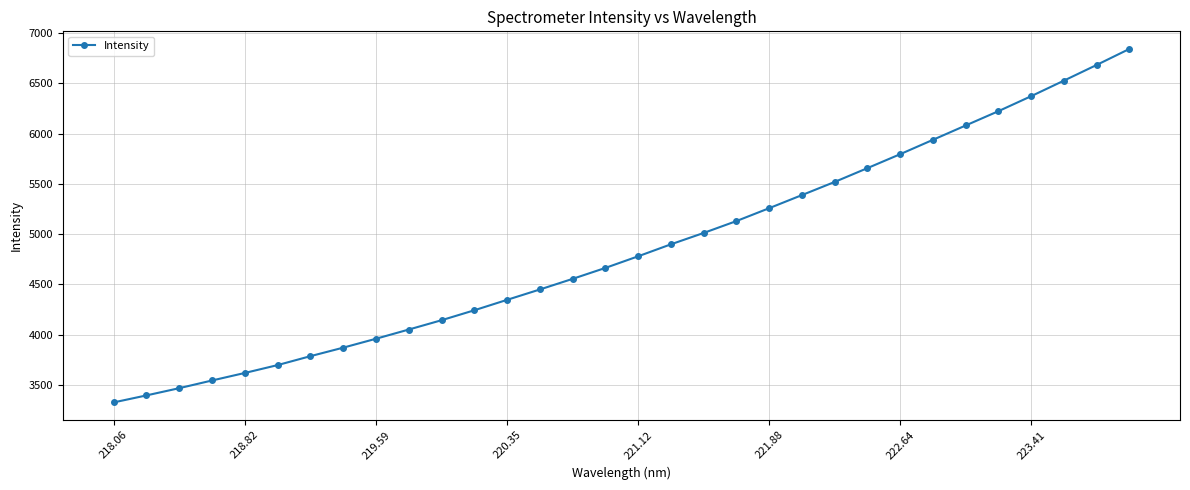

What is the maximum value shown in the chart?

6842.5